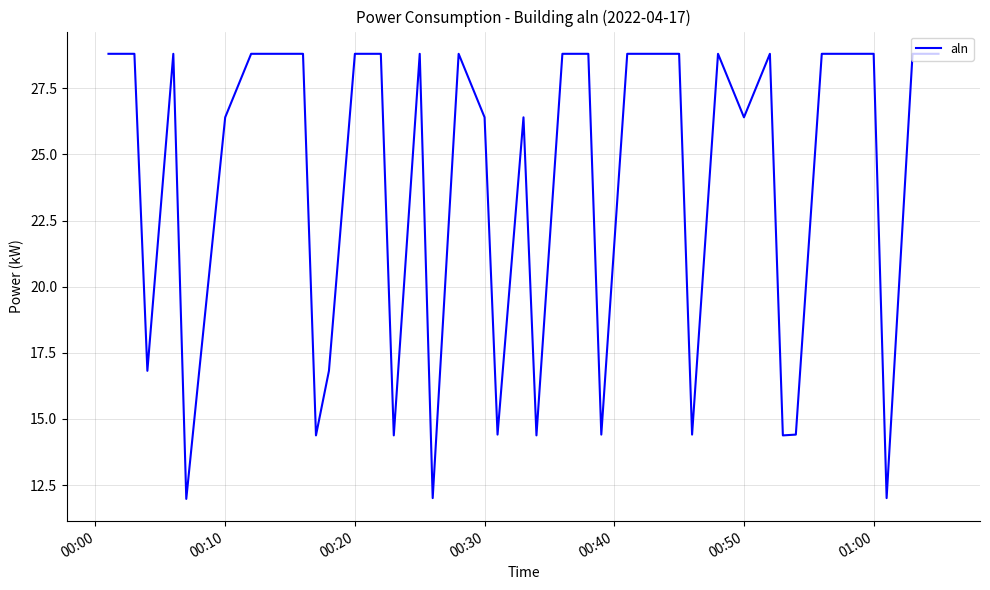

True or false: there are more than 0 points higher than both neighbors.

True